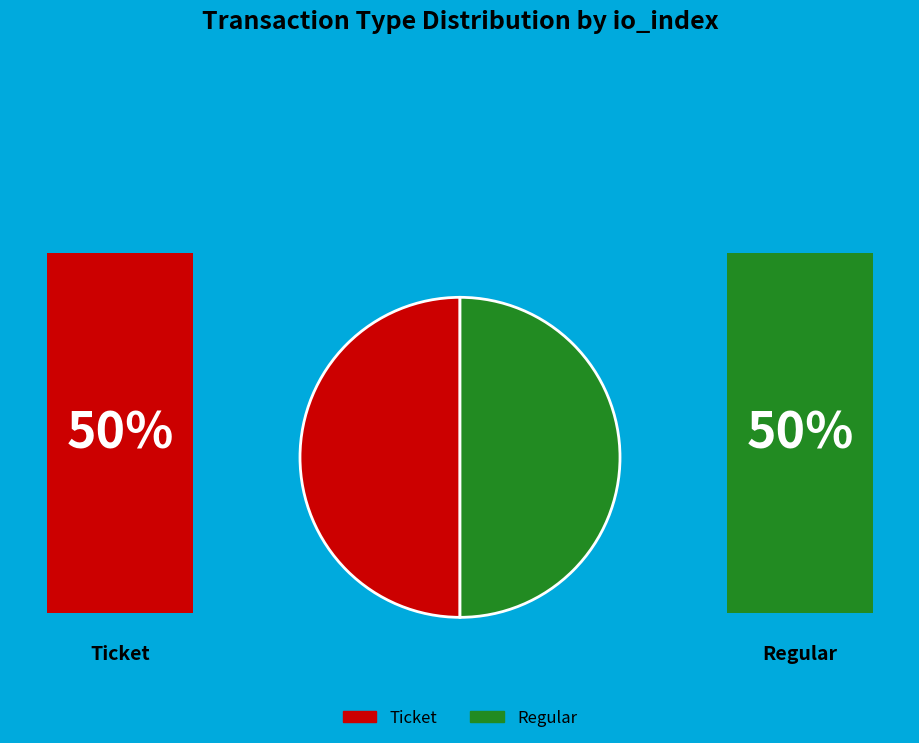

Rank the categories by value from lowest to highest.

Ticket (io_index=0), Regular (io_index=1)